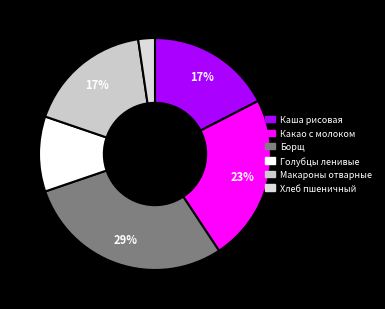

Which has a higher value, Голубцы ленивые or Какао с молоком?

Какао с молоком